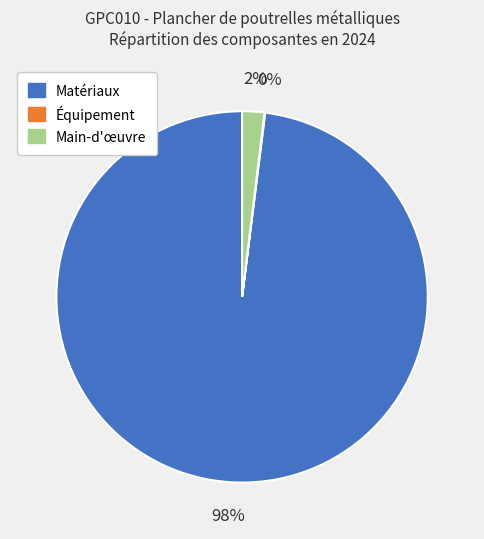

Is there any slice that represents more than half of the pie?

Yes